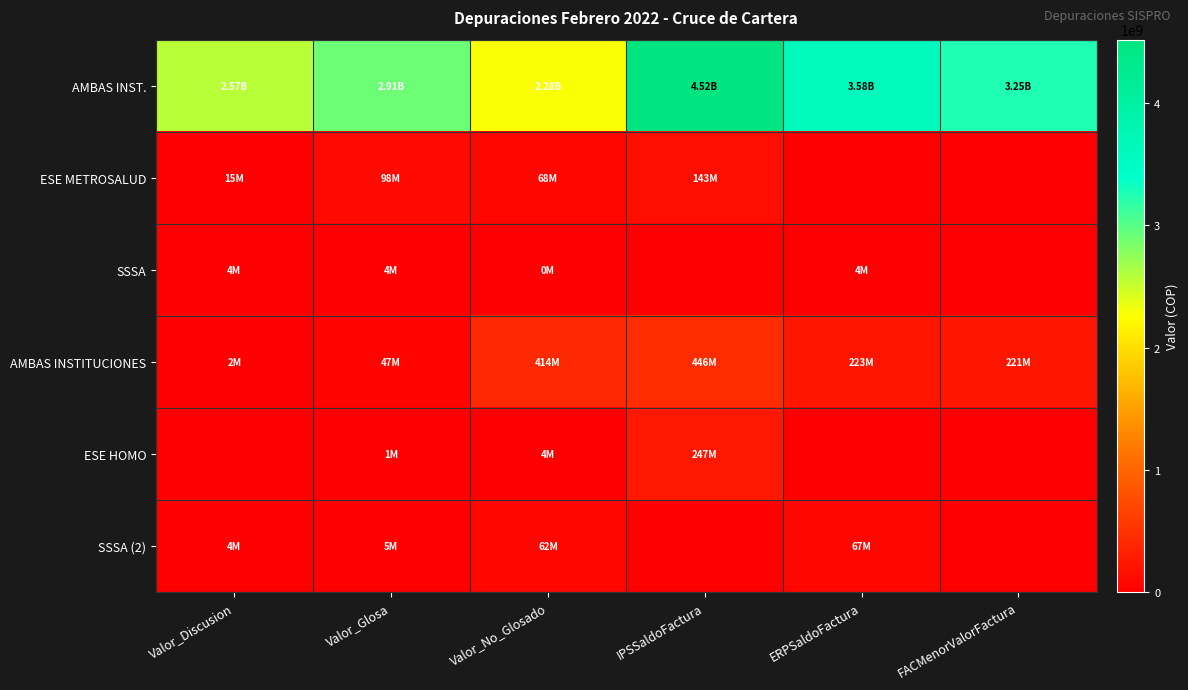

Reading right to left, list all the values displayed in this chart.

AMBAS INST.: FACMenorValorFactura=3249956665	ERPSaldoFactura=3579824510	IPSSaldoFactura=4520267186	Valor_No_Glosado=2279744504	Valor_Glosa=2909672941	Valor_Discusion=2573221104
ESE METROSALUD: FACMenorValorFactura=0	ERPSaldoFactura=0	IPSSaldoFactura=143085352	Valor_No_Glosado=67575252	Valor_Glosa=98340643	Valor_Discusion=15138005
SSSA: FACMenorValorFactura=0	ERPSaldoFactura=4438610	IPSSaldoFactura=0	Valor_No_Glosado=457980	Valor_Glosa=3980630	Valor_Discusion=3980630
AMBAS INSTITUCIONES: FACMenorValorFactura=221301745	ERPSaldoFactura=223409445	IPSSaldoFactura=446167818	Valor_No_Glosado=413994293	Valor_Glosa=47184697	Valor_Discusion=1683821
ESE HOMO: FACMenorValorFactura=0	ERPSaldoFactura=0	IPSSaldoFactura=246713181	Valor_No_Glosado=4343083	Valor_Glosa=590000	Valor_Discusion=0
SSSA (2): FACMenorValorFactura=0	ERPSaldoFactura=67195702	IPSSaldoFactura=0	Valor_No_Glosado=62065395	Valor_Glosa=5130307	Valor_Discusion=3597265